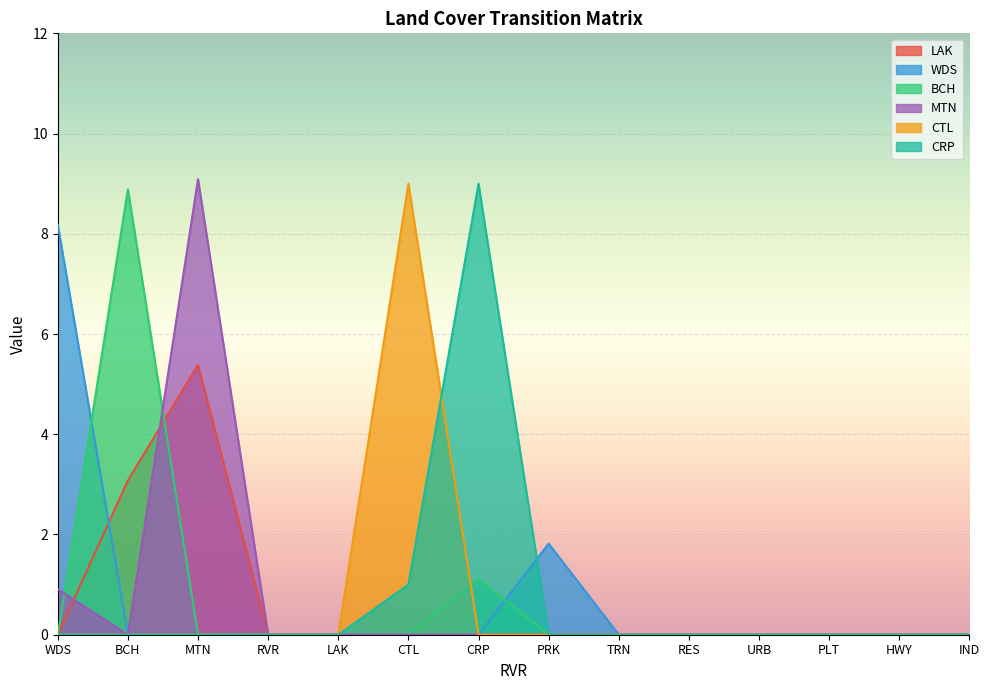

How many lines are shown in the chart?

6